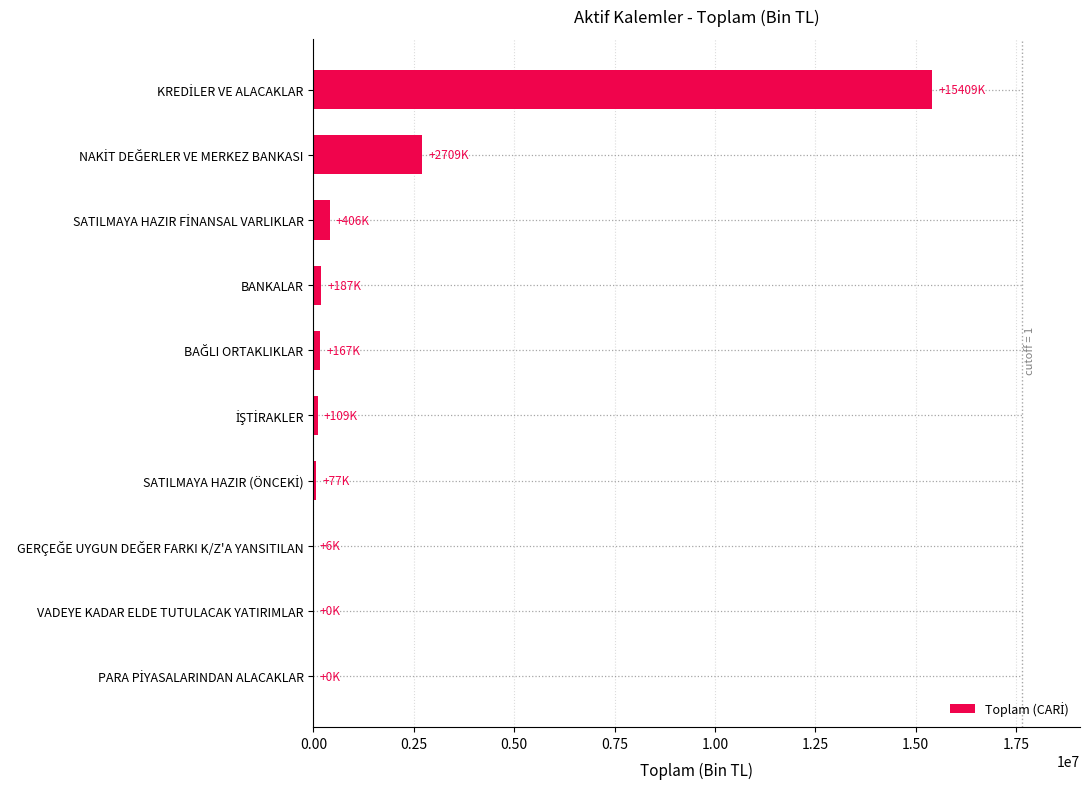

What is the sum of all values?

19069681